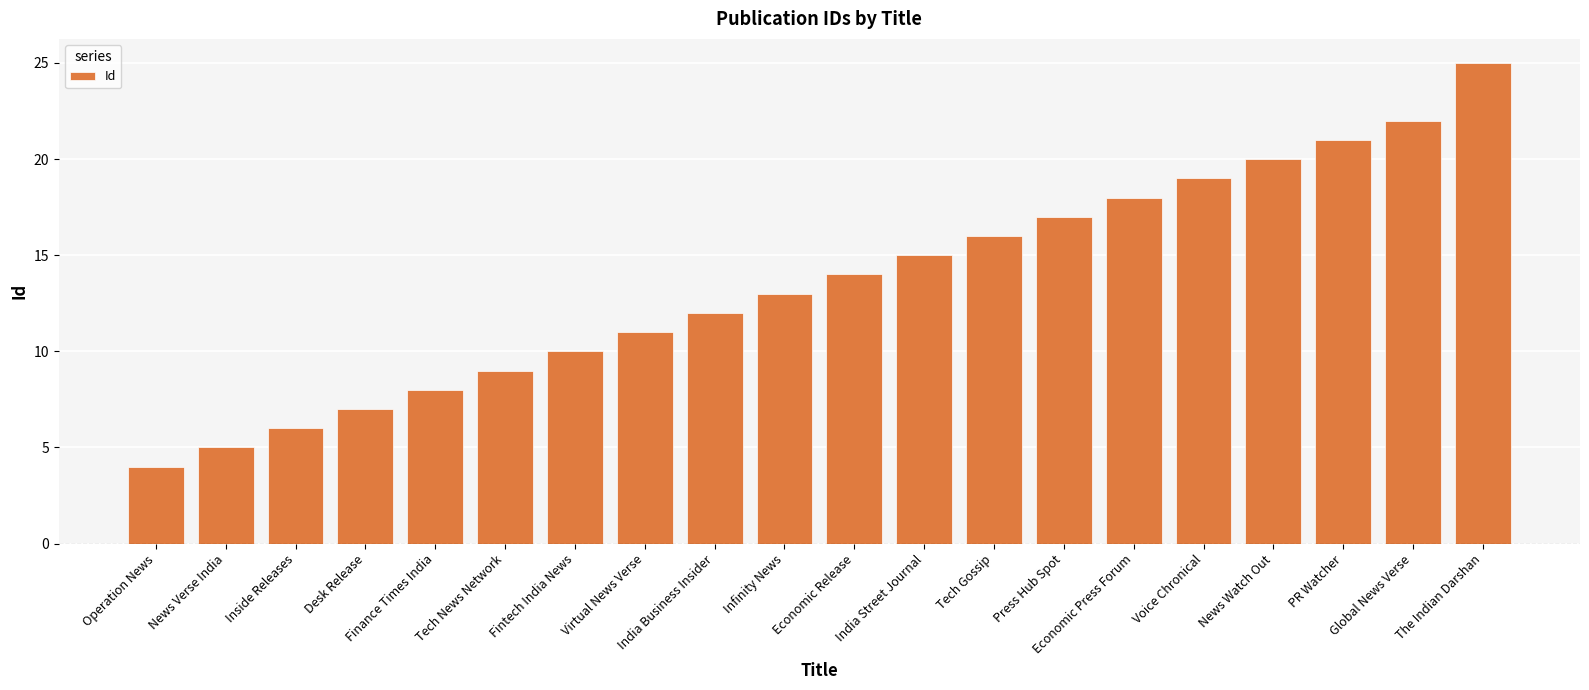

What position from the left is India Business Insider?

9